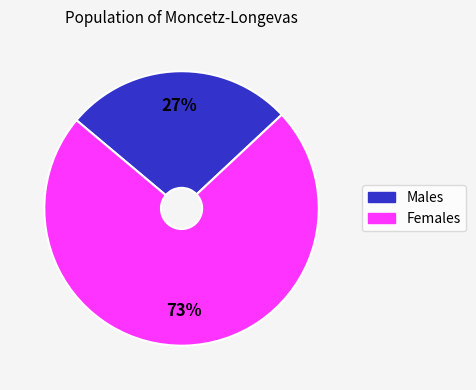

Is there any slice that represents more than half of the pie?

Yes